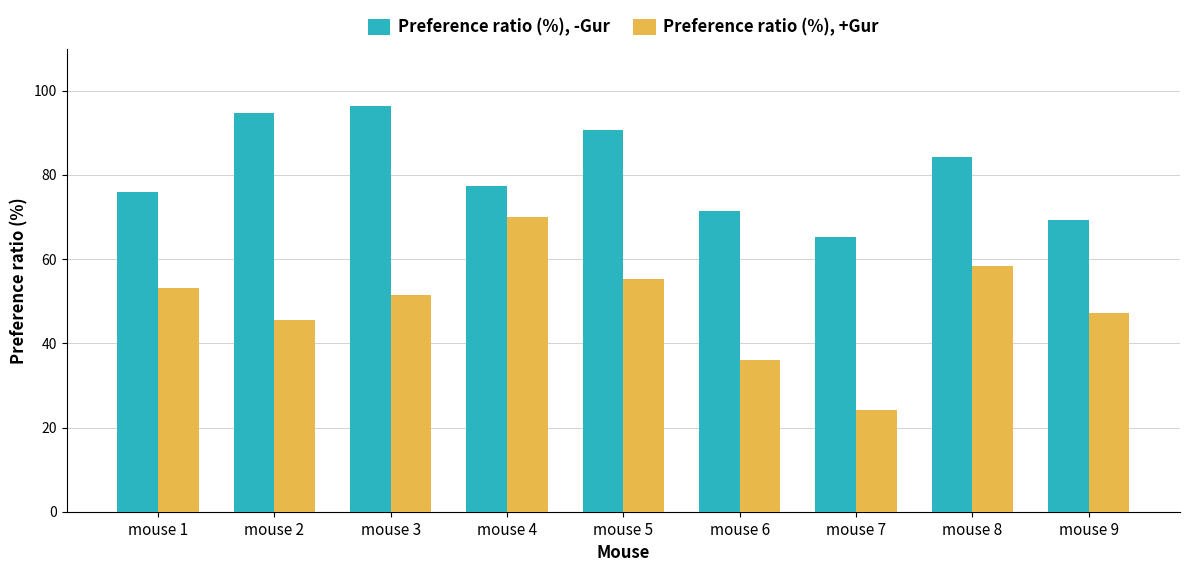

True or false: Preference ratio (%), +Gur has a value of 53.1 at mouse 1.

True